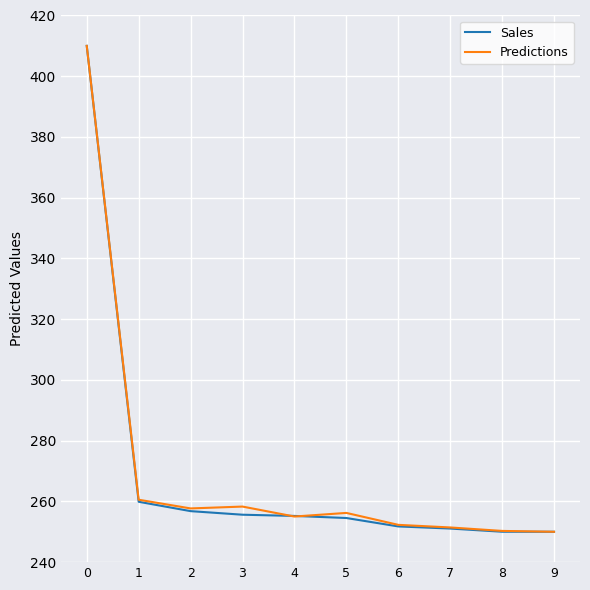

What is the greatest value displayed?

410.0